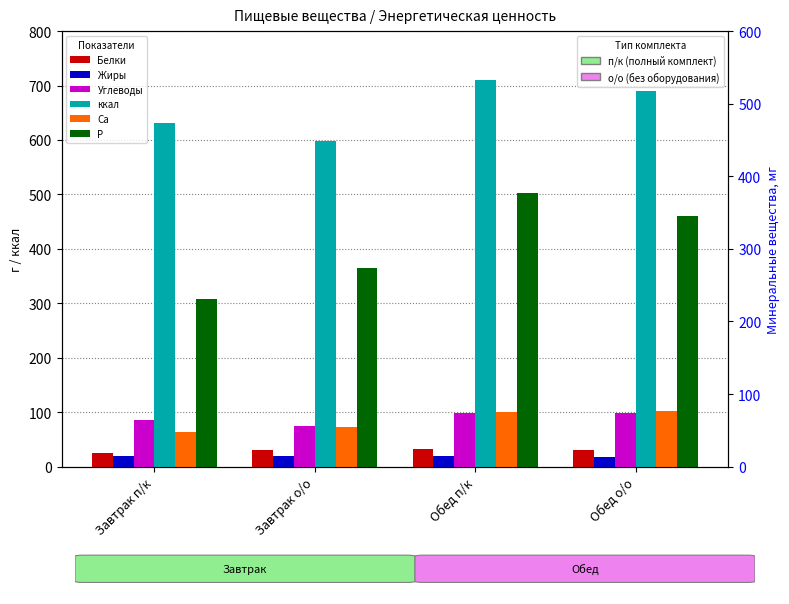

What is the label of the 4th bar from the left?

Обед о/о